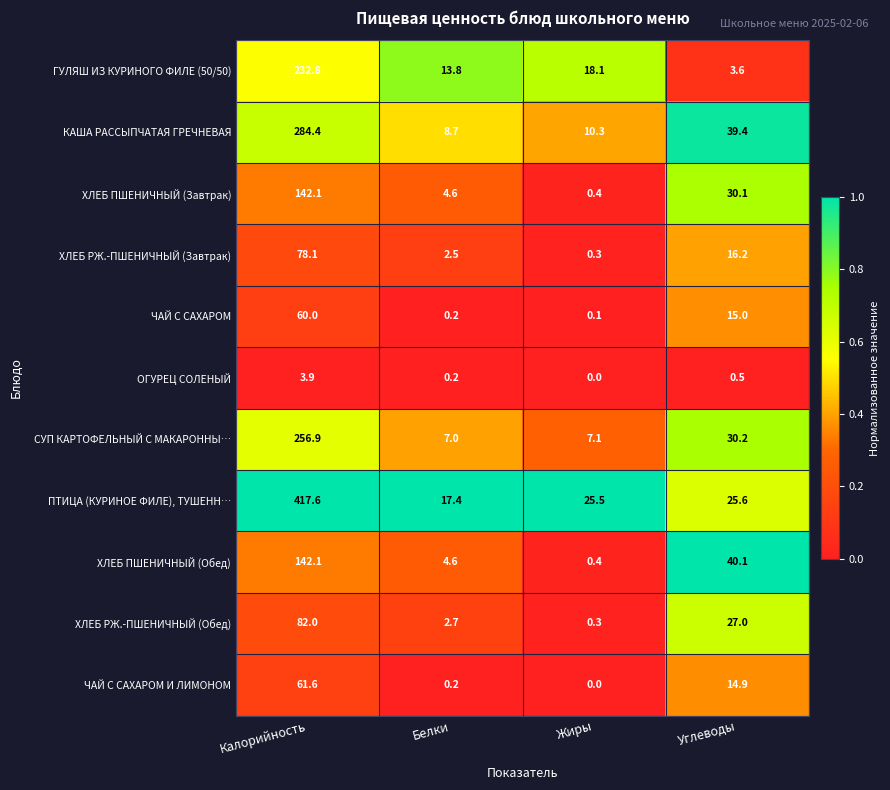

What is the average value of the ГУЛЯШ ИЗ КУРИНОГО ФИЛЕ (50/50) series?

67.1